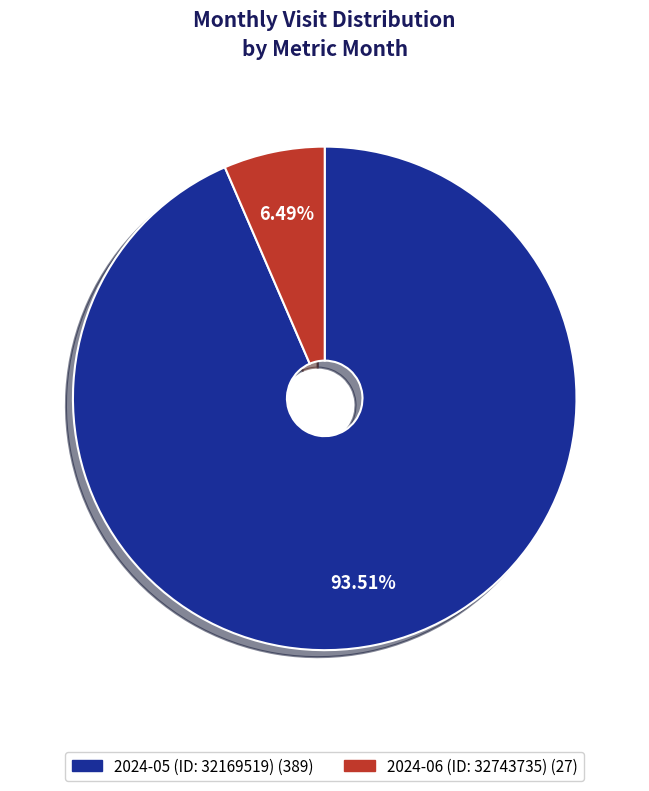

Approximately how many times larger is the value at 2024-05 (ID: 32169519) compared to 2024-06 (ID: 32743735)?

14.4